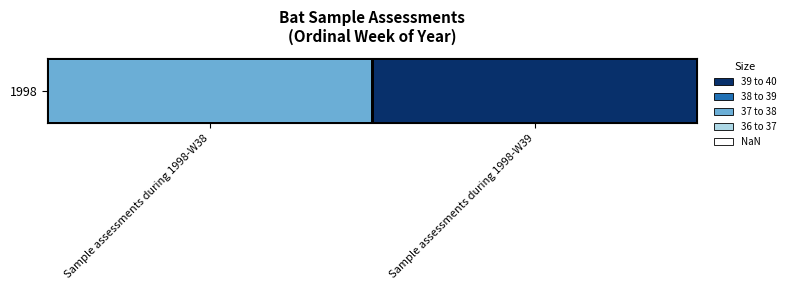

Which label corresponds to the largest value in the chart?

Sample assessments during 1998-W39